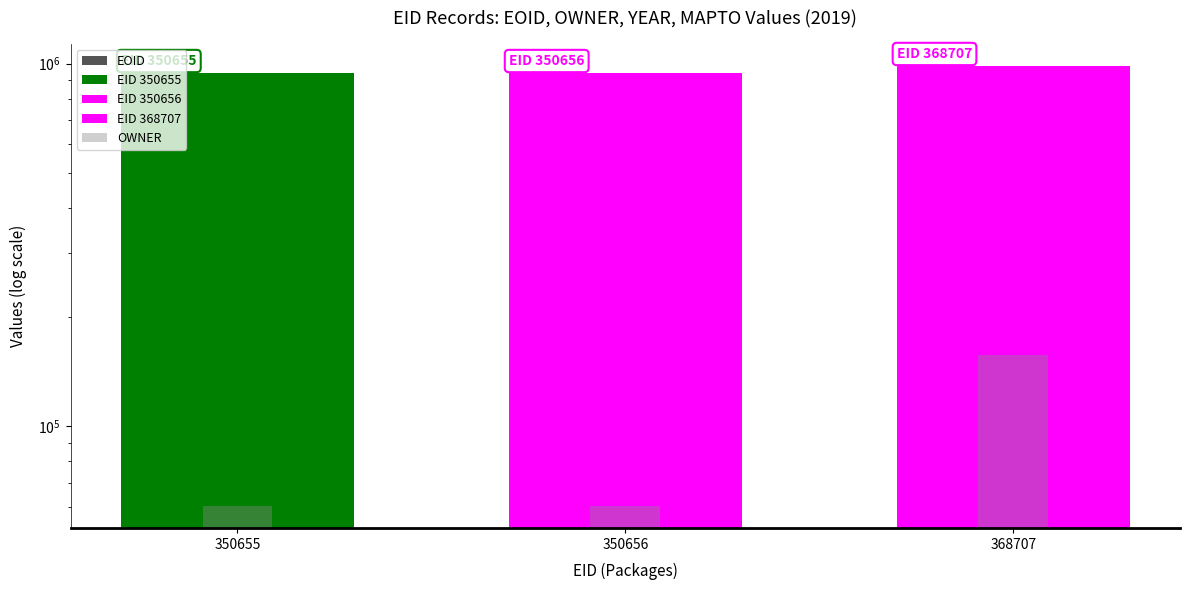

Between 368707 and 350655, which is larger?

368707